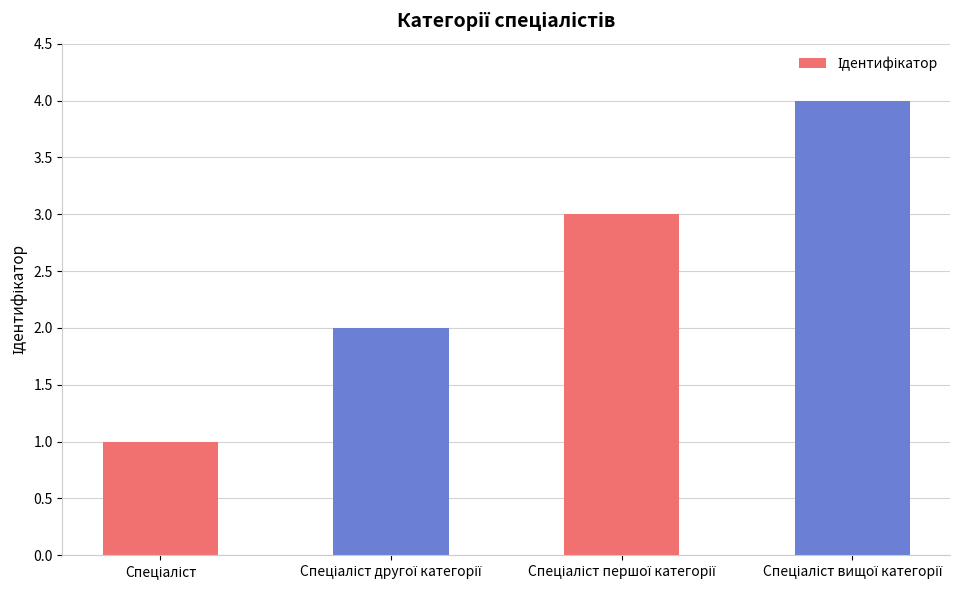

Reading right to left, what are all the values shown in this chart?

4	3	2	1